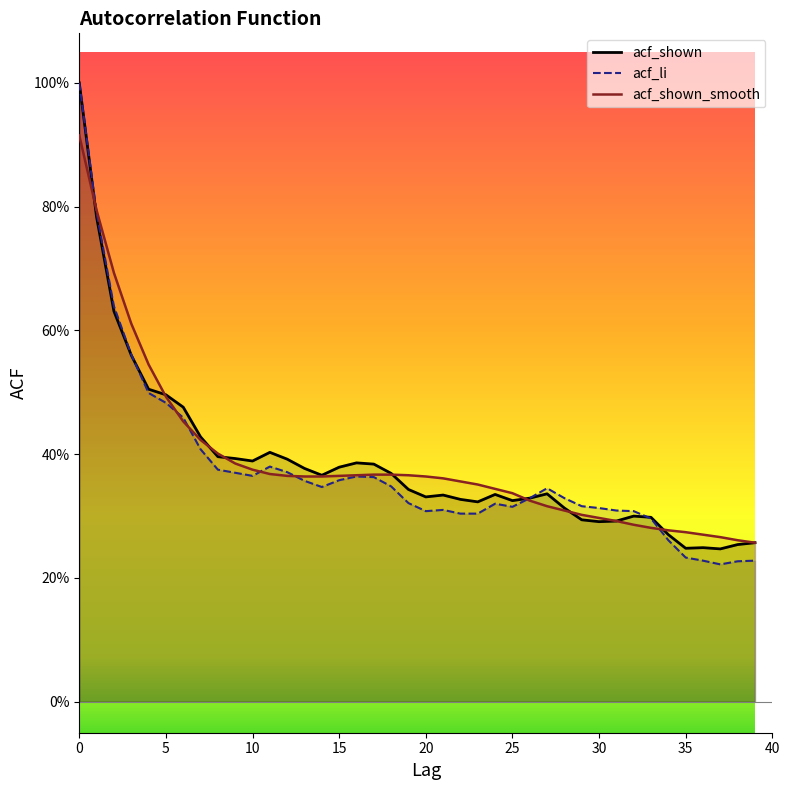

Reading left to right, list all the values displayed in this chart.

acf_shown: 1.0	0.8	0.6	0.6	0.5	0.5	0.5	0.4	0.4	0.4	0.4	0.4	0.4	0.4	0.4	0.4	0.4	0.4	0.4	0.3	0.3	0.3	0.3	0.3	0.3	0.3	0.3	0.3	0.3	0.3	0.3	0.3	0.3	0.3	0.3	0.2	0.2	0.2	0.3	0.3
acf_li: 1.0	0.8	0.6	0.6	0.5	0.5	0.5	0.4	0.4	0.4	0.4	0.4	0.4	0.4	0.3	0.4	0.4	0.4	0.3	0.3	0.3	0.3	0.3	0.3	0.3	0.3	0.3	0.3	0.3	0.3	0.3	0.3	0.3	0.3	0.3	0.2	0.2	0.2	0.2	0.2
acf_shown_smooth: 0.9	0.8	0.7	0.6	0.5	0.5	0.5	0.4	0.4	0.4	0.4	0.4	0.4	0.4	0.4	0.4	0.4	0.4	0.4	0.4	0.4	0.4	0.4	0.4	0.3	0.3	0.3	0.3	0.3	0.3	0.3	0.3	0.3	0.3	0.3	0.3	0.3	0.3	0.3	0.3